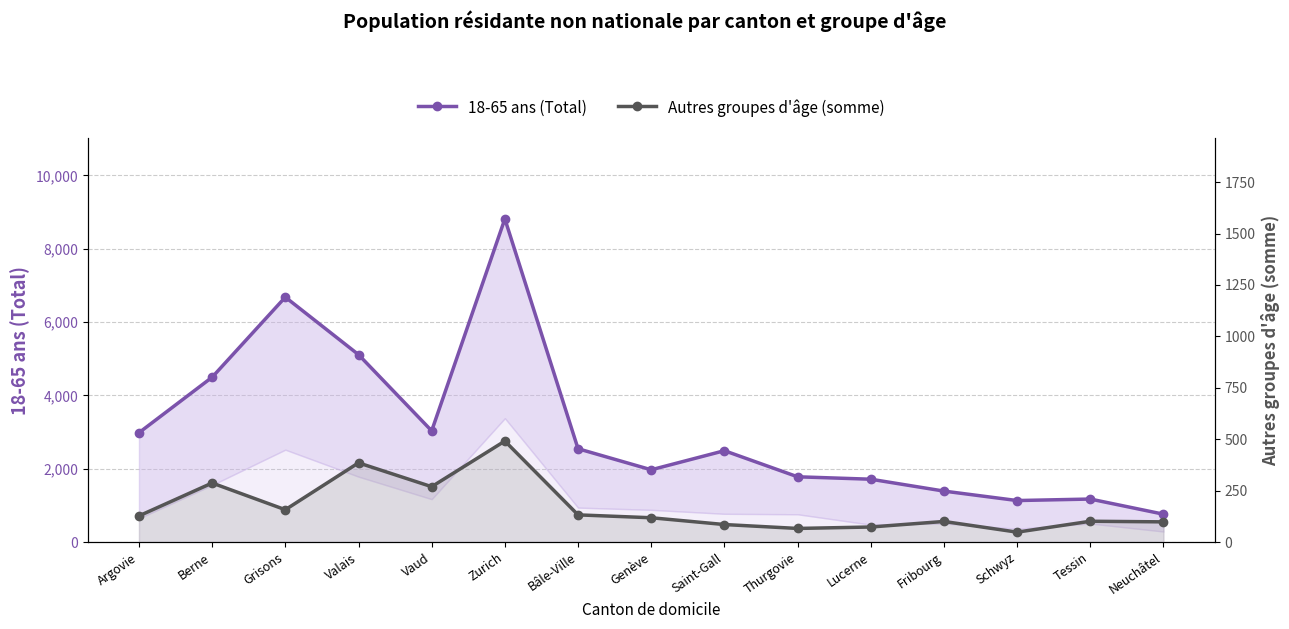

At which category does 18-65 ans (Total) reach its first local peak?

Grisons